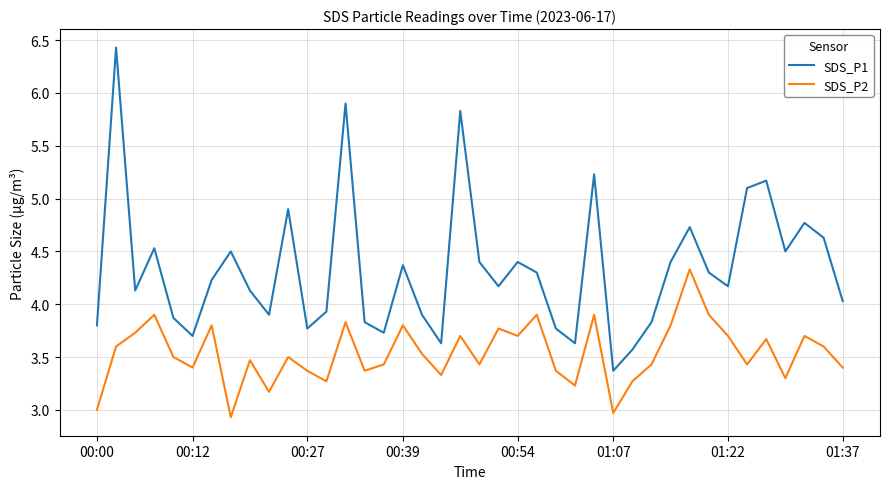

What are all the series names shown in the legend?

SDS_P1, SDS_P2